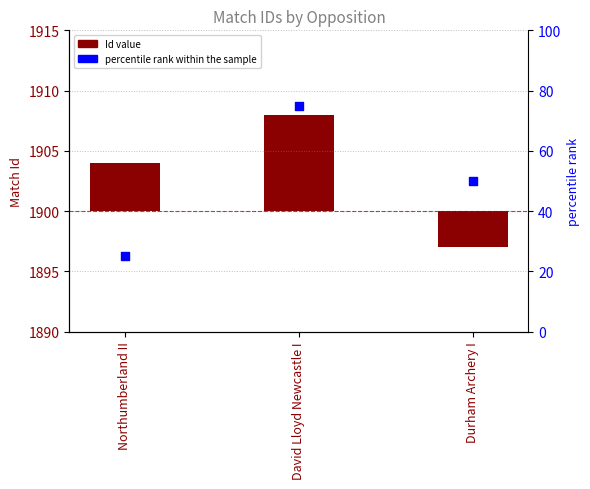

What are all the series names shown in the legend?

Id, percentile rank within the sample